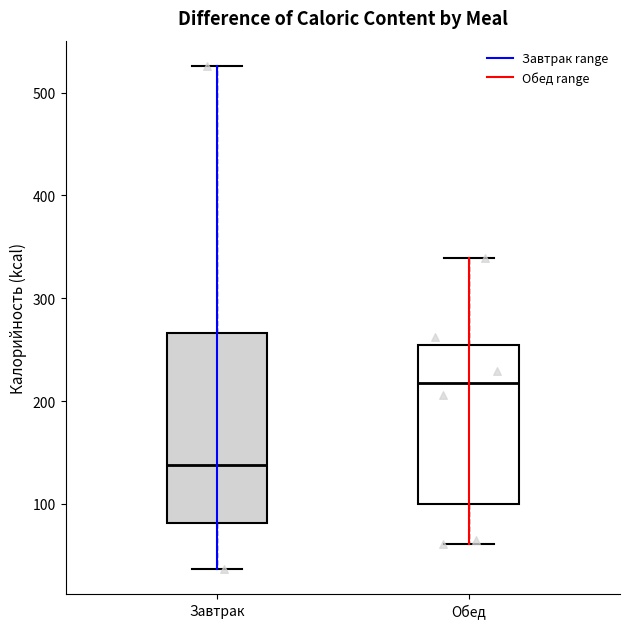

Reading left to right, transcribe this box plot: for each box, give where its median line is, the range the box spans, and where its two whiskers end, as read against the y-axis. The values are not printed on the chart, so give them approximately, as read against the axis.

Завтрак: median 140, box 80 to 270, whiskers 40 to 530
Обед: median 220, box 100 to 250, whiskers 60 to 340